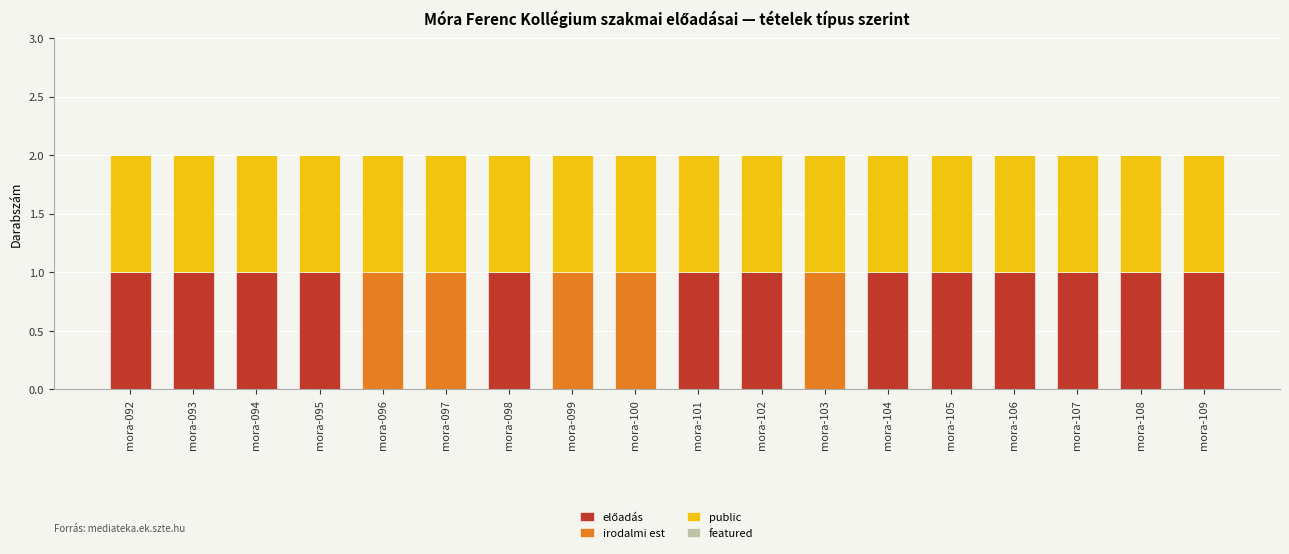

List the series in order of their overall mean, highest first.

public, előadás, irodalmi est, featured